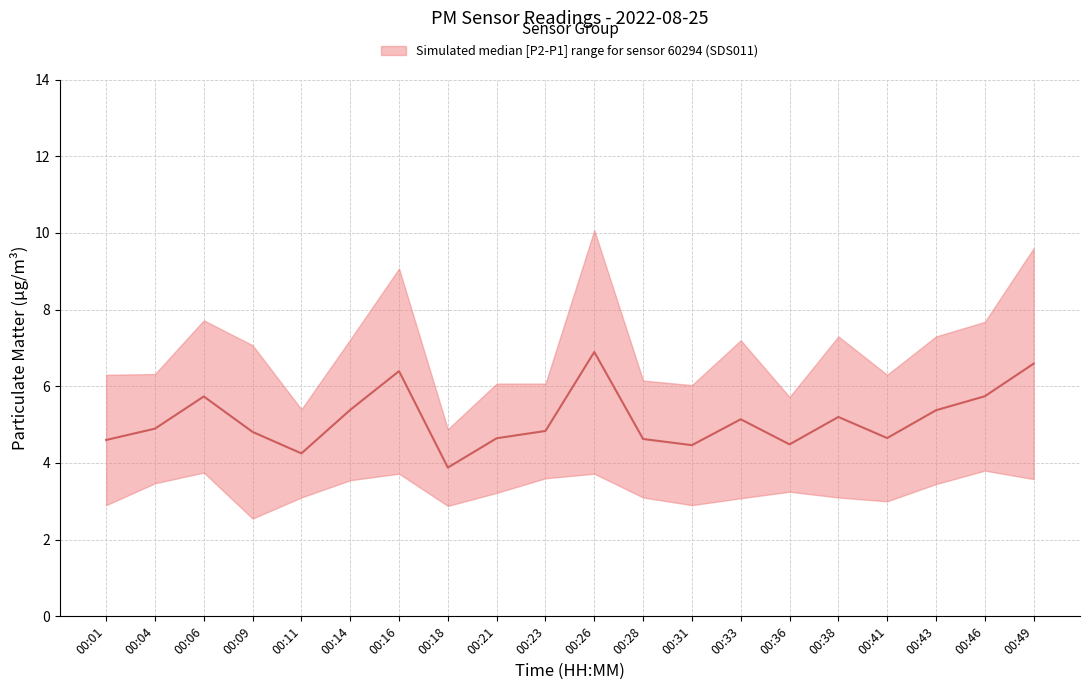

How many lines are shown in the chart?

1